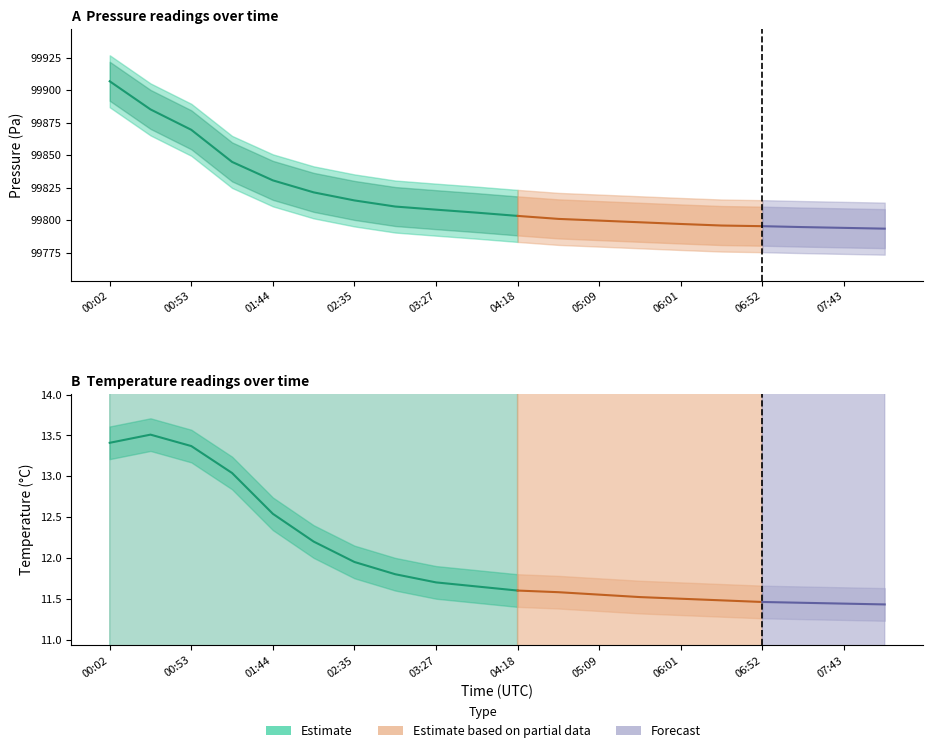

Reading left to right, extract all data points from this chart.

pressure: 00:02=99906.9	00:27=99885.3	00:53=99869.6	01:19=99844.9	01:44=99830.7	02:10=99821.5	02:35=99815.3	03:01=99810.6	03:27=99808.2	03:52=99805.9	04:18=99803.4	04:44=99801.1	05:09=99799.8	05:35=99798.5	06:01=99797.2	06:26=99796.0	06:52=99795.5	07:18=99794.8	07:43=99794.2	08:09=99793.6
temperature: 00:02=13.4	00:27=13.5	00:53=13.4	01:19=13.0	01:44=12.5	02:10=12.2	02:35=11.9	03:01=11.8	03:27=11.7	03:52=11.7	04:18=11.6	04:44=11.6	05:09=11.6	05:35=11.5	06:01=11.5	06:26=11.5	06:52=11.5	07:18=11.4	07:43=11.4	08:09=11.4